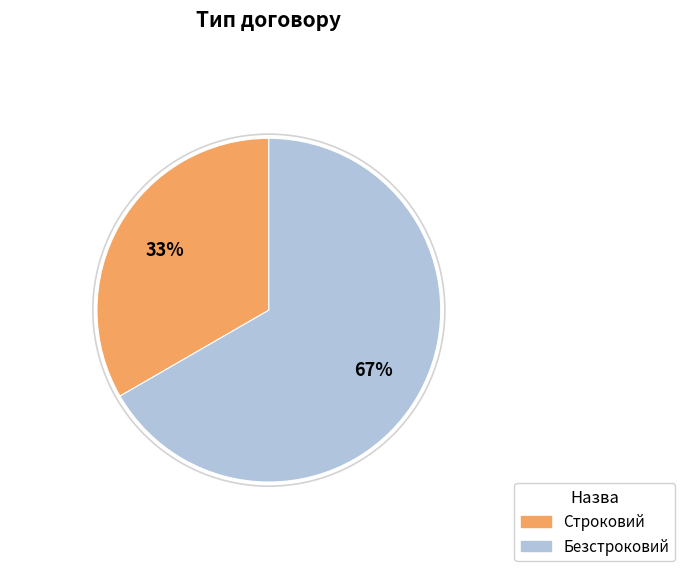

Which slice represents more than half of the pie?

Безстроковий